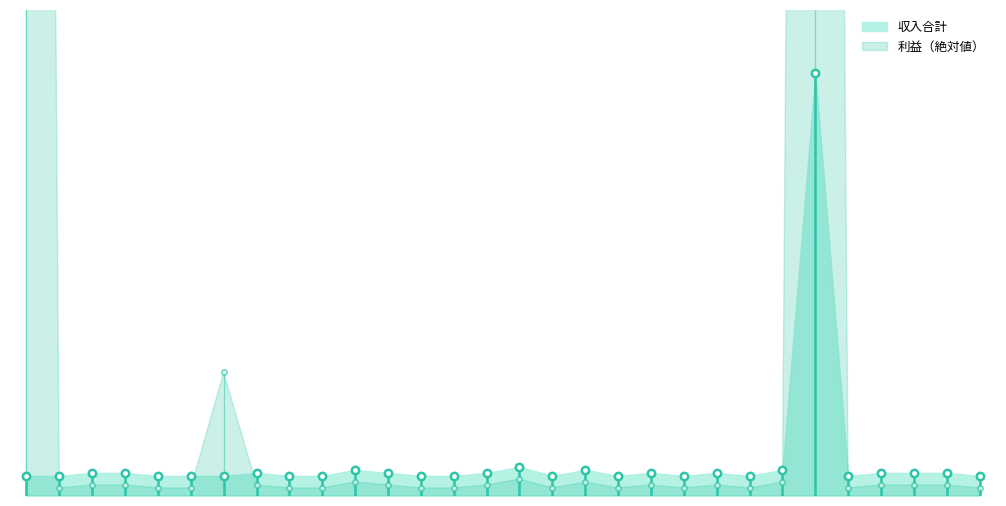

At how many categories does at least one series exceed 1013?

2